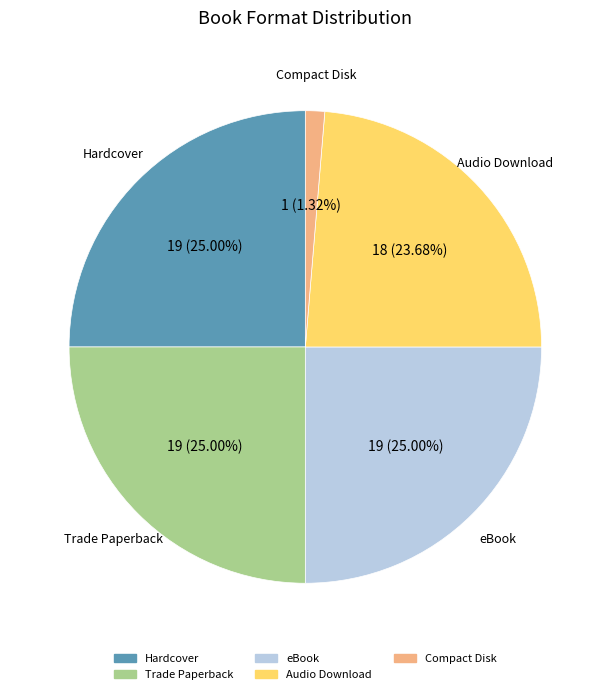

Is there a majority slice in this chart?

No